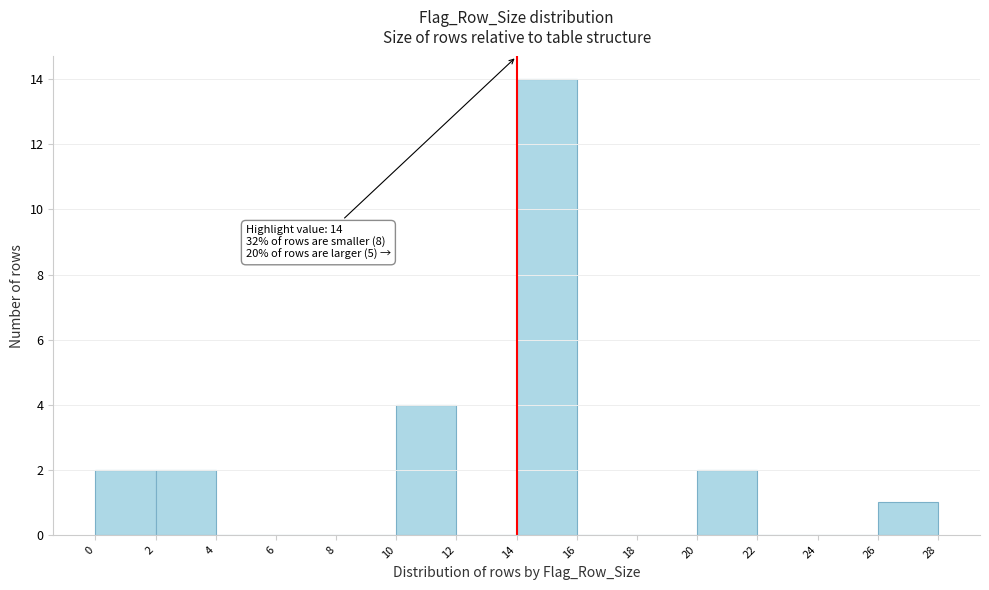

Which range on the x-axis has the tallest bar?

14 to 16